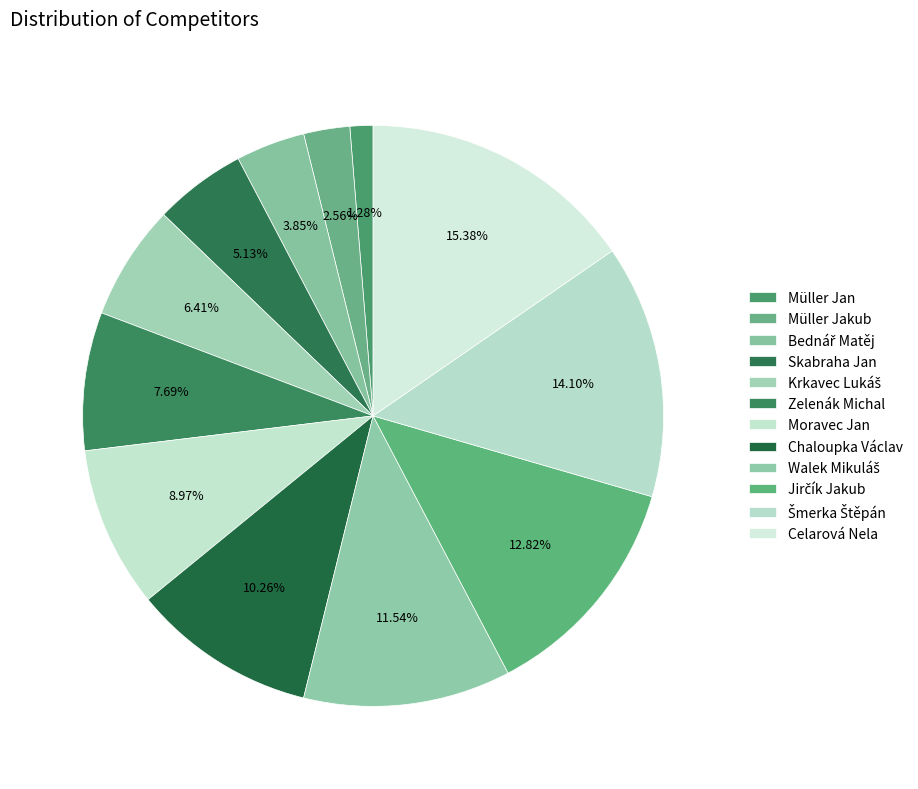

Is it true that Chaloupka Václav is 1% of the pie?

False